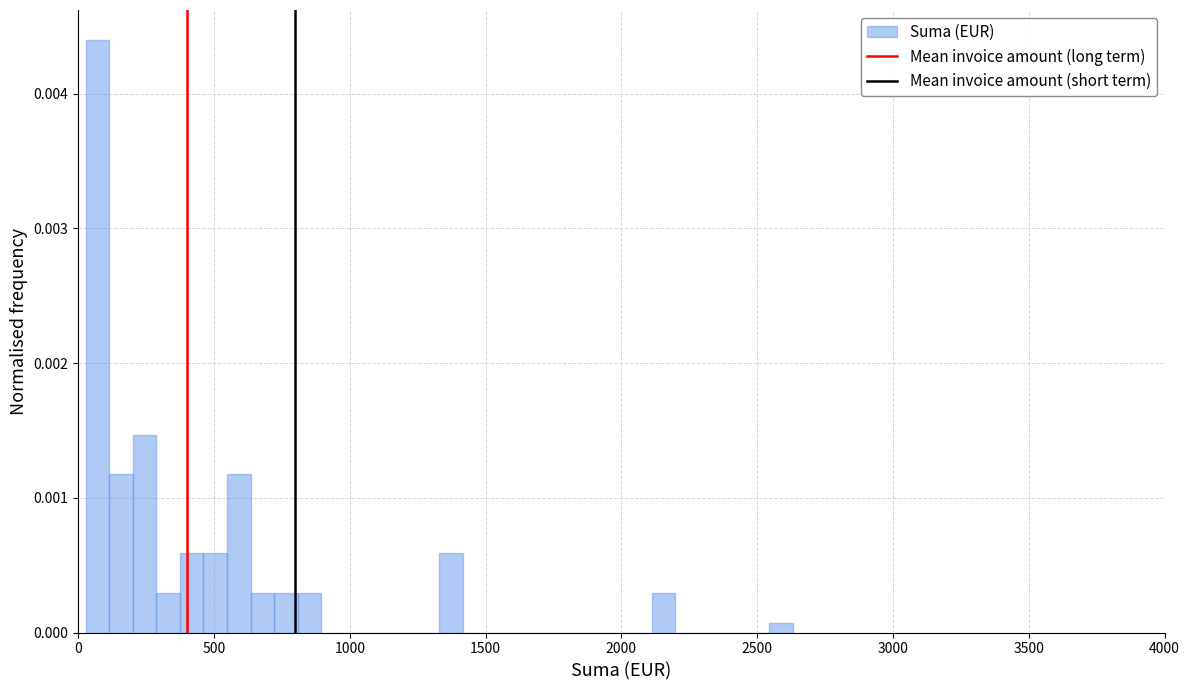

Around what value on the x-axis is the tallest bar? Give the approximate position of its centre, as read against the axis.

50